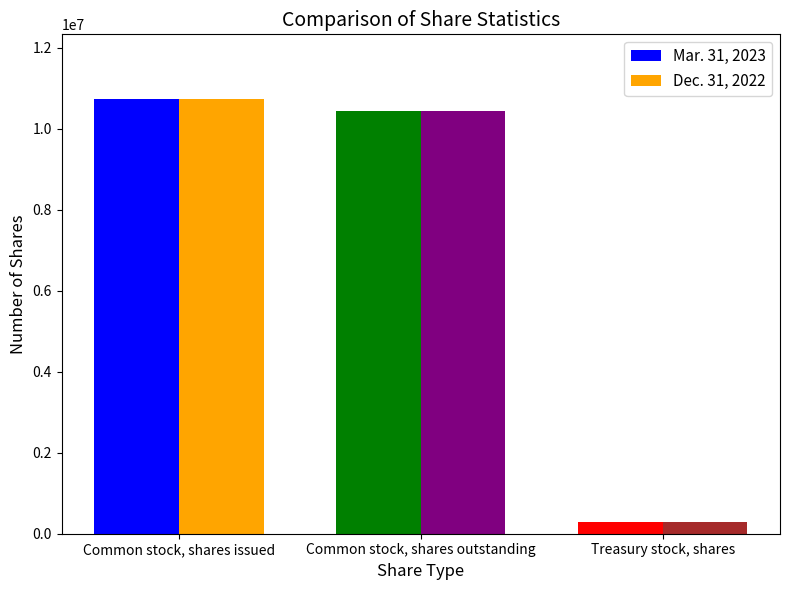

What is the total value across all series at Treasury stock, shares?

571660